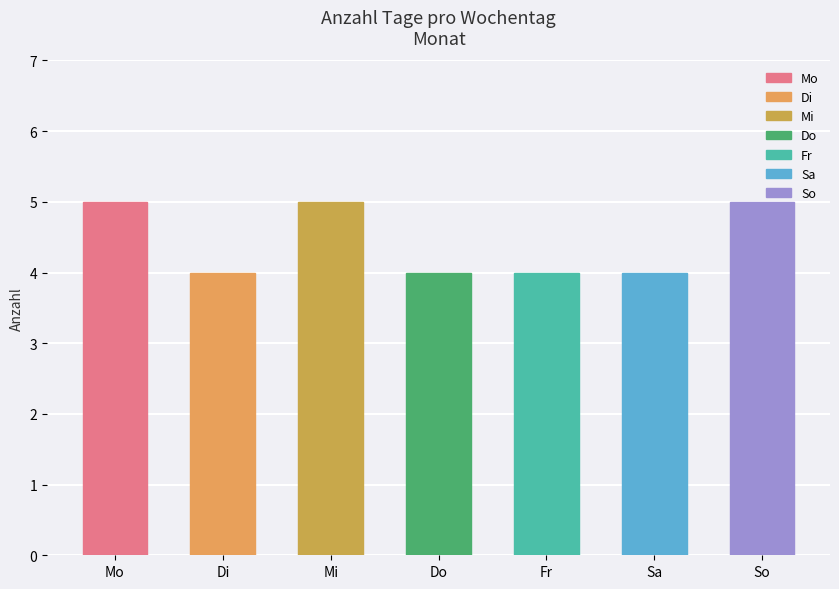

Approximately how many times larger is the value at Mo compared to So?

1.0